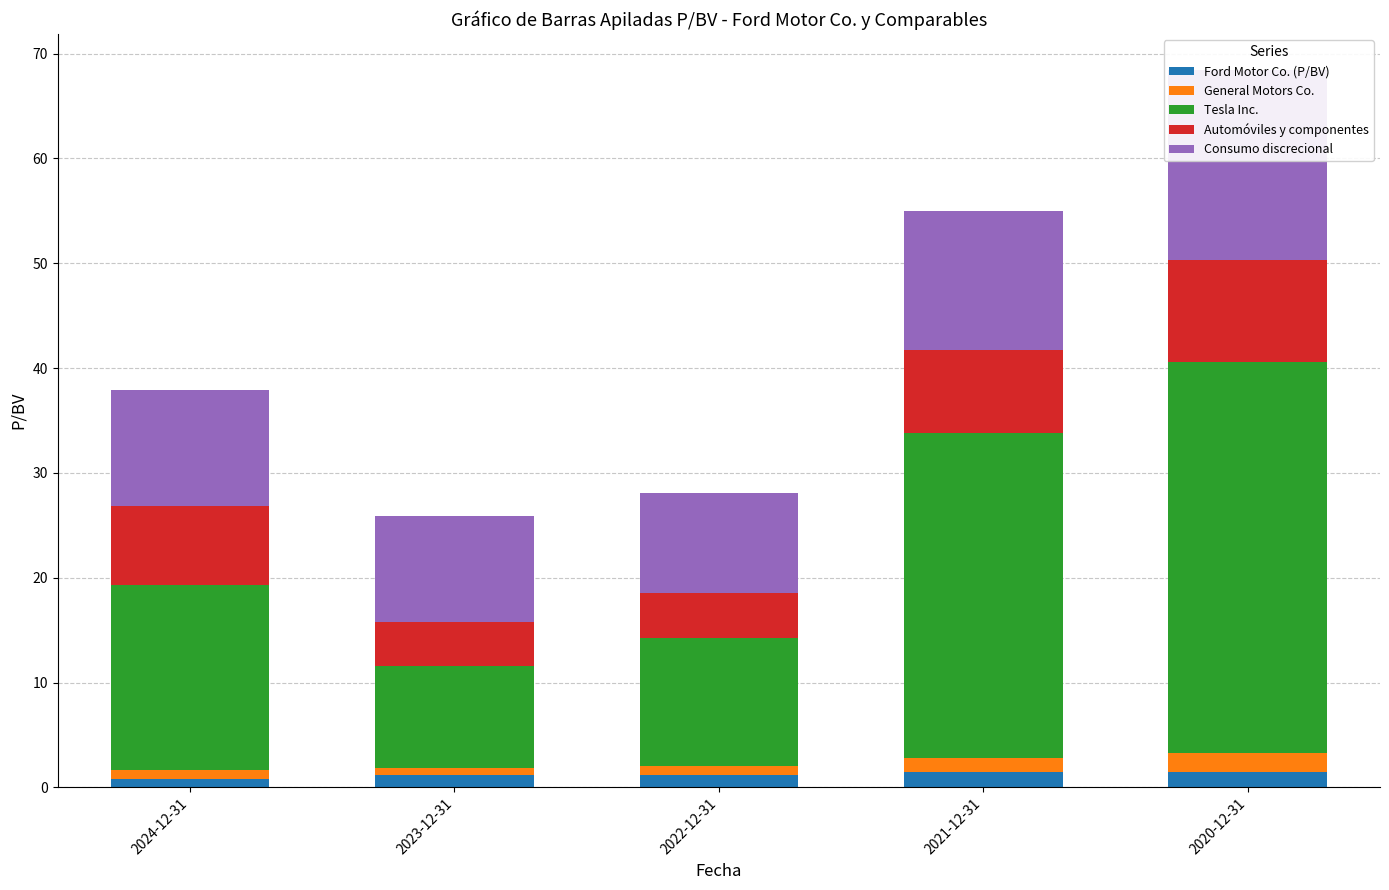

Which series has the widest spread of values?

Tesla Inc.